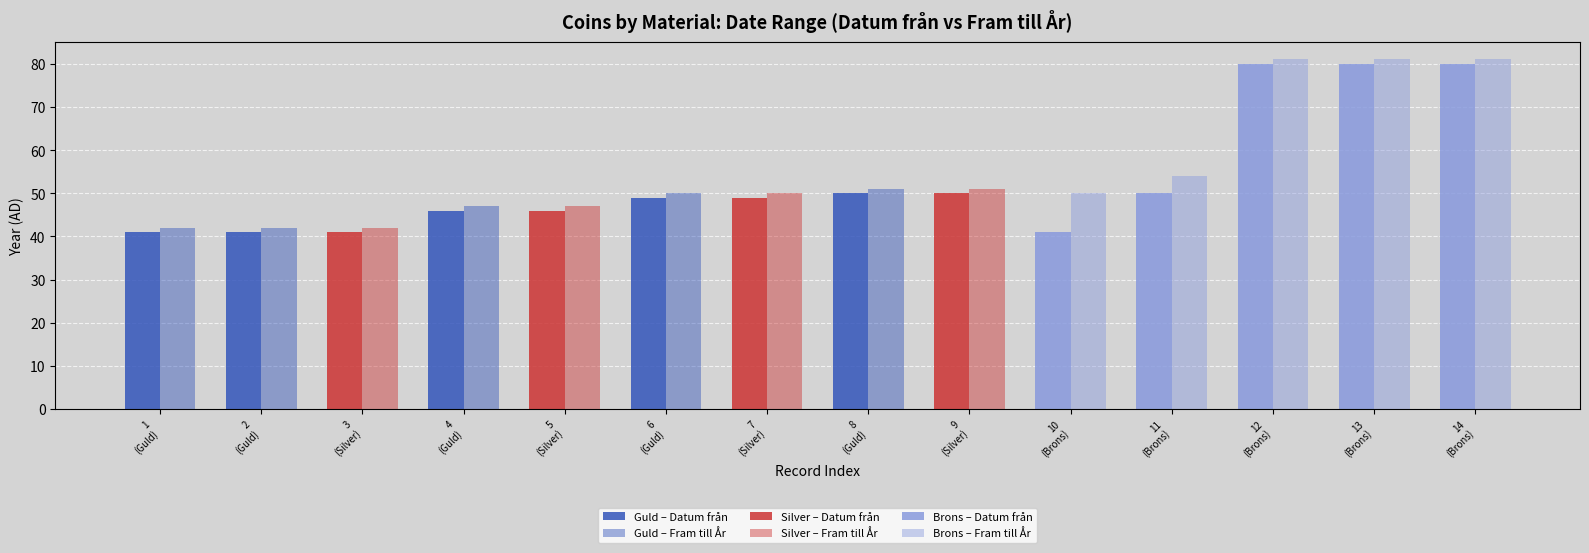

At how many categories does at least one series exceed 80?

3